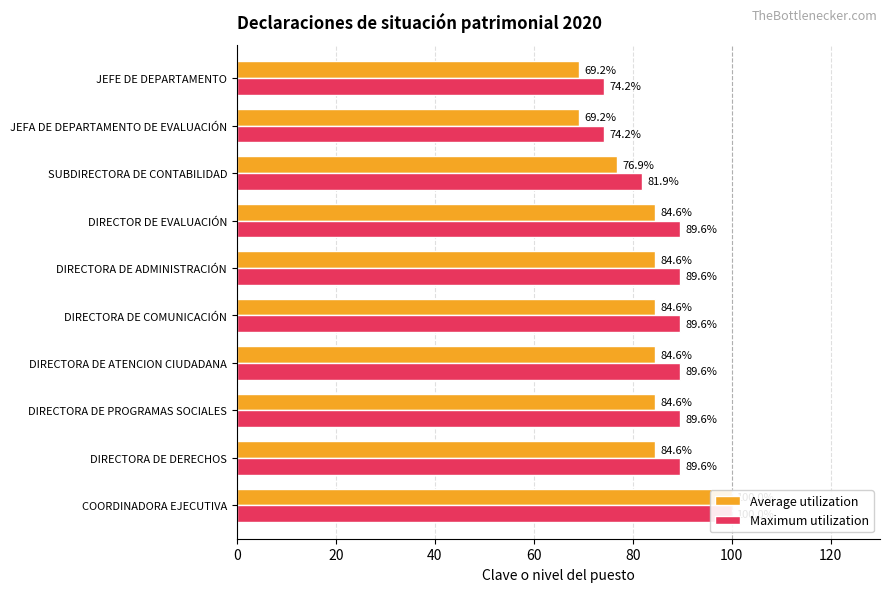

List the series in order of their peak value, highest first.

Average utilization, Maximum utilization